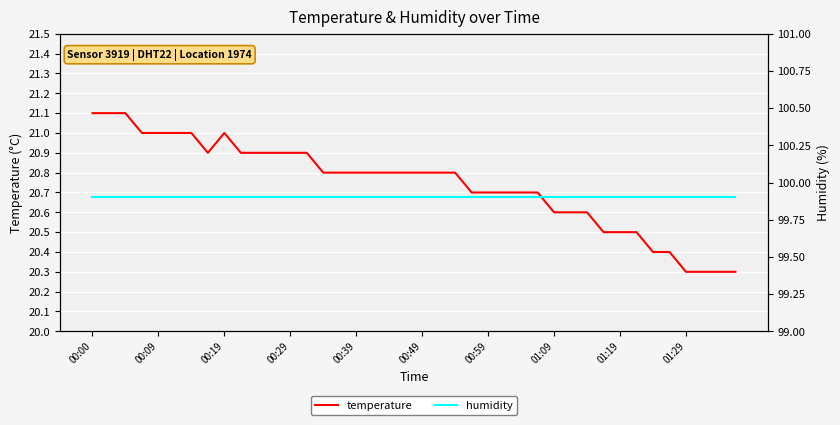

What is the label of the 1st point from the right?

39